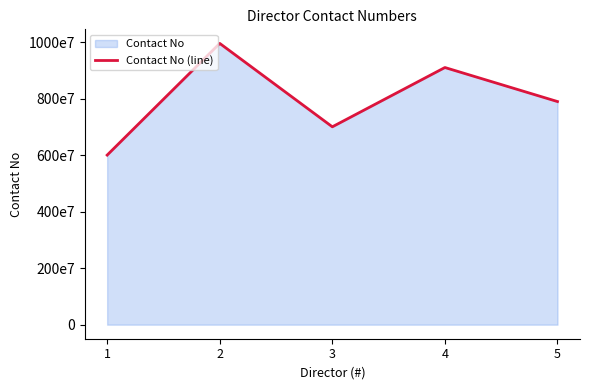

Is it true that the value at 3 is 7002786483?

True